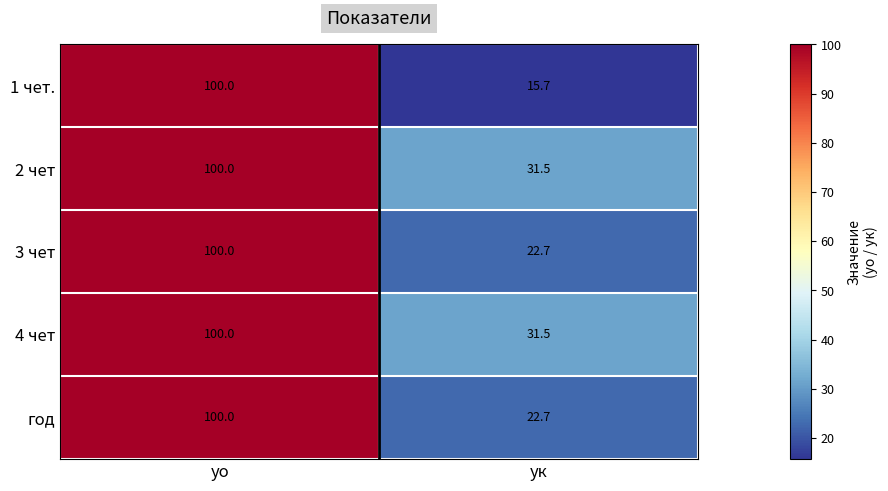

At which label does 4 чет reach its peak?

уо